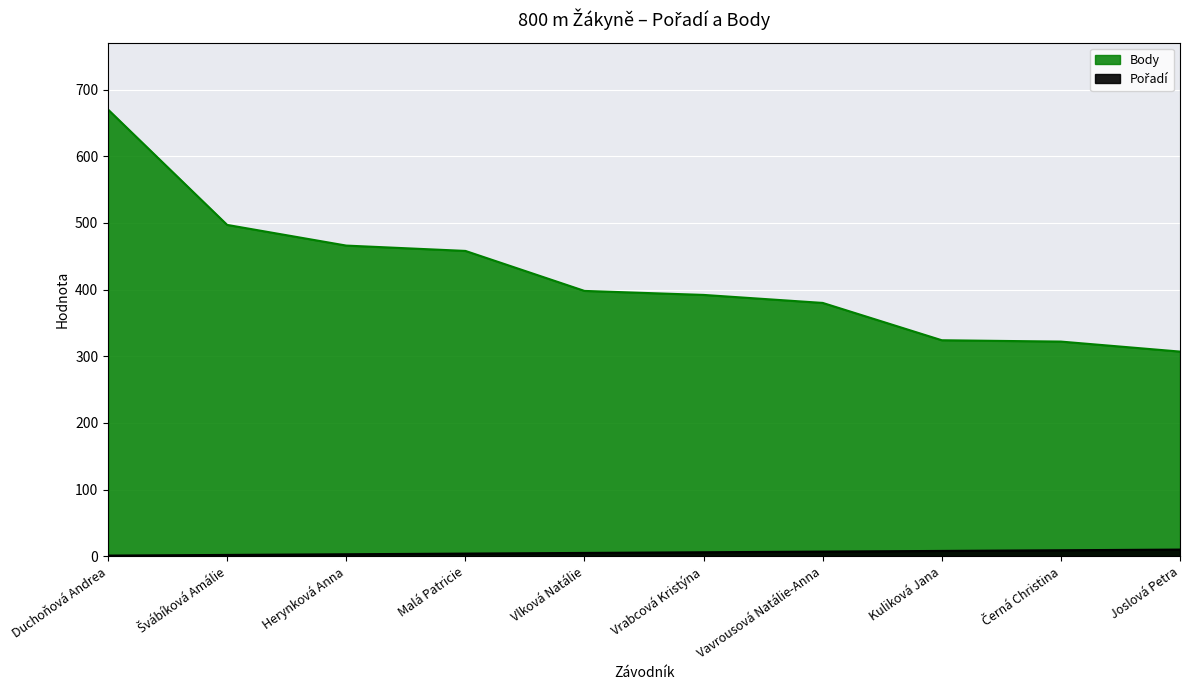

True or false: Pořadí has a value of 8 at Kuliková Jana.

True